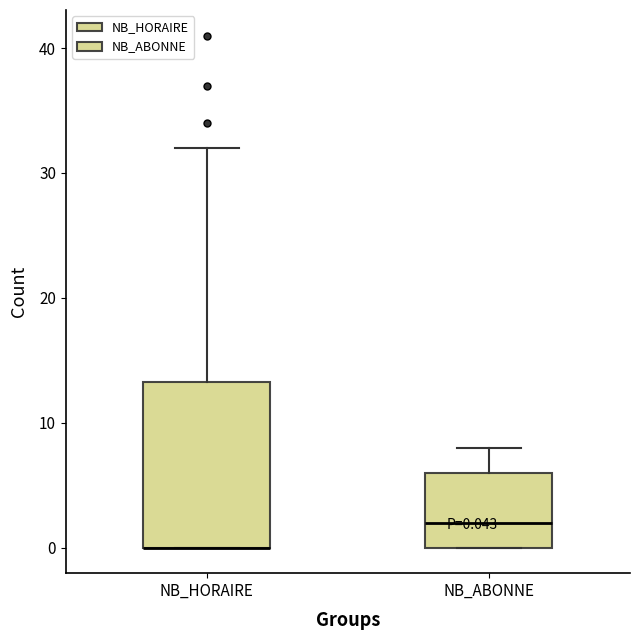

Which box is the tallest, from its lower edge to its upper edge?

NB_HORAIRE